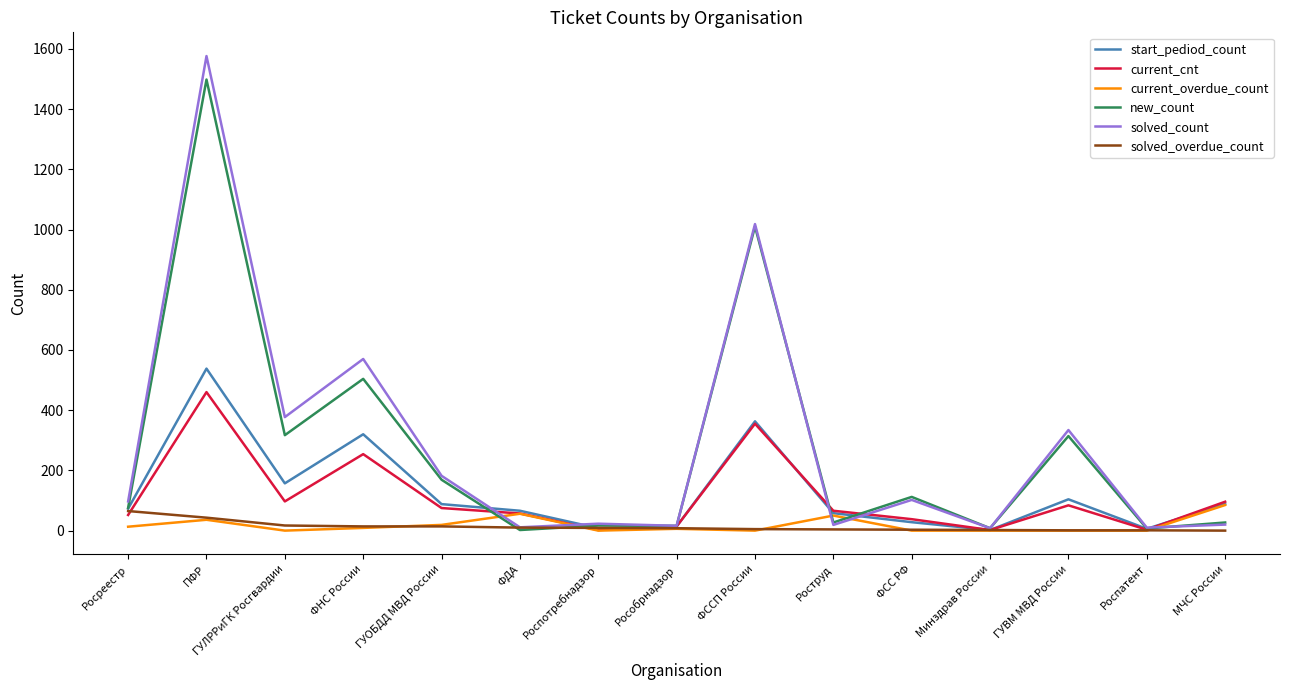

At which category is the sum across all series the highest?

ПФР